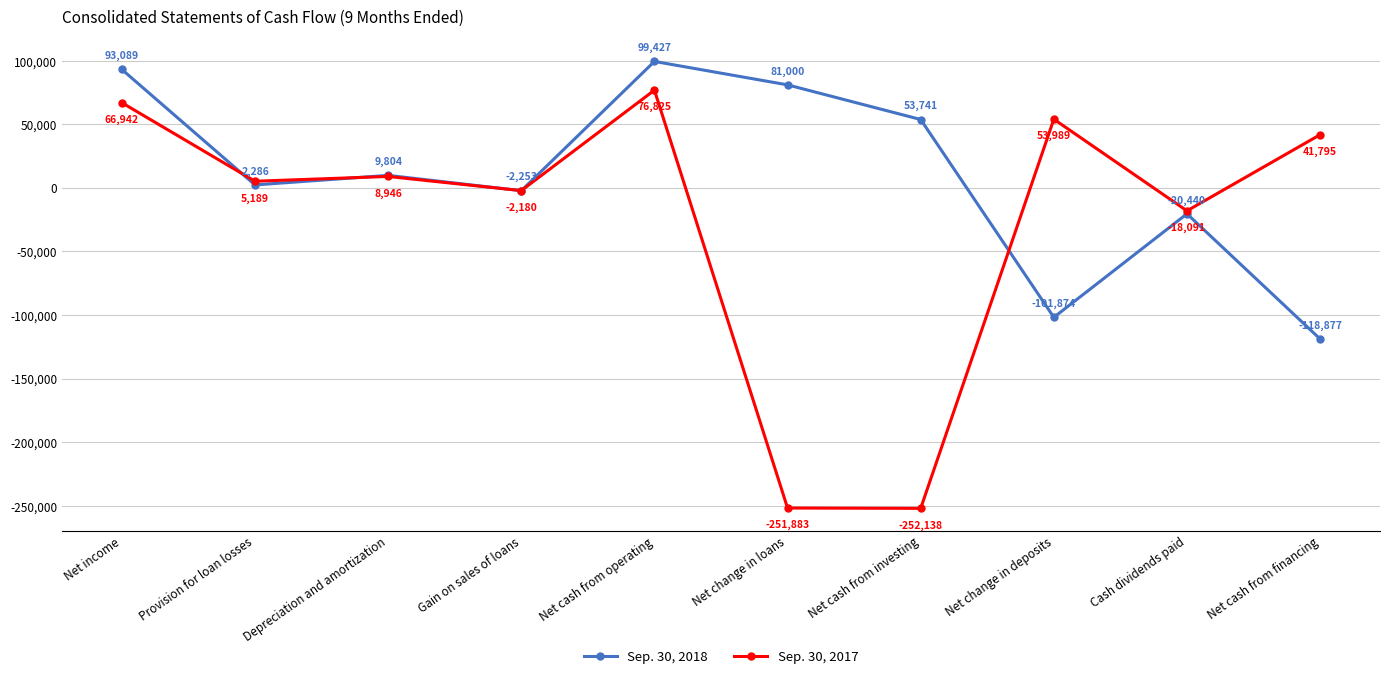

Does the chart display data point markers on the line(s)?

Yes